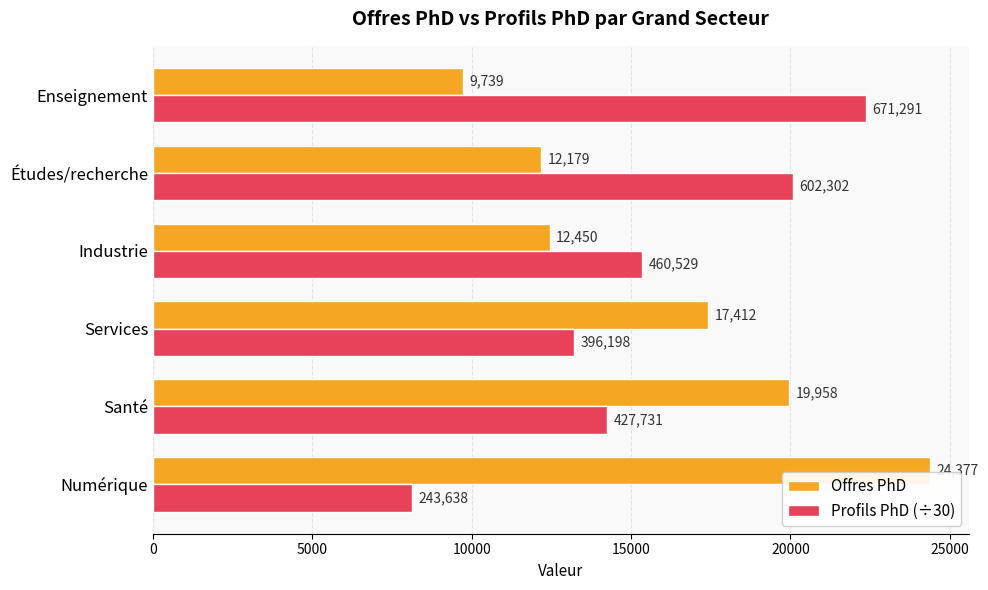

What is the difference between the maximum and minimum values in the Offres PhD series?

14638.0